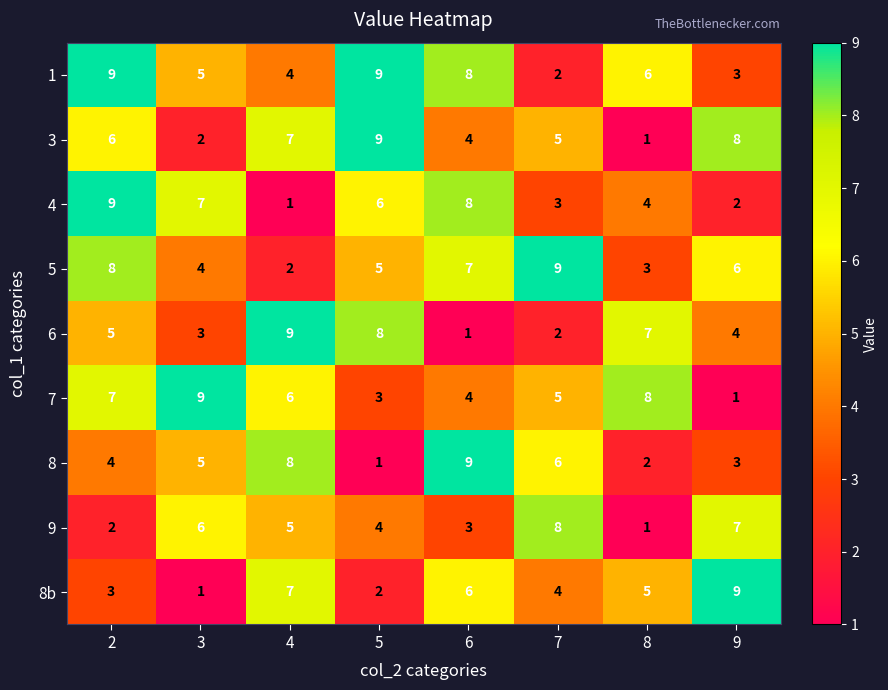

What is the average value of the 8b series?

5